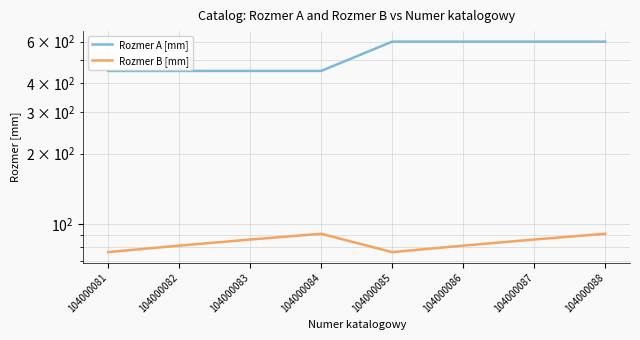

Where is the first local minimum for Rozmer B [mm]?

104000085